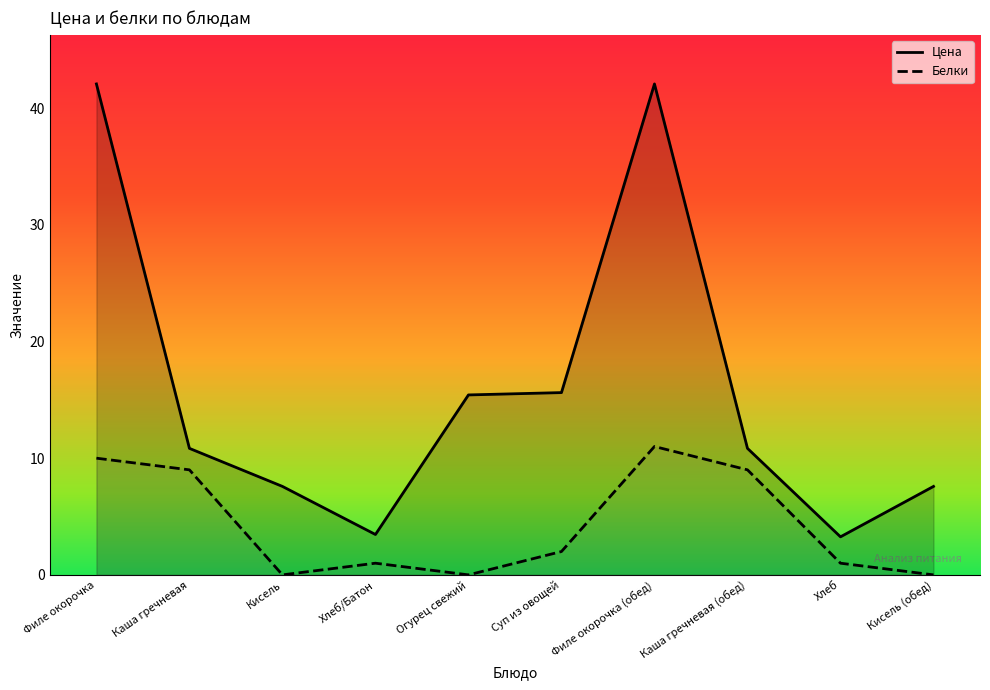

What position from the left is Филе окорочка?

1